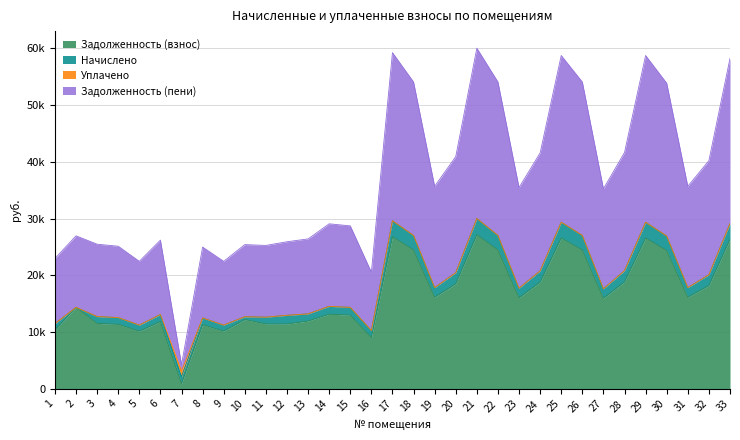

Between 4 and 8, which series saw the biggest shift?

Задолженность (пени)